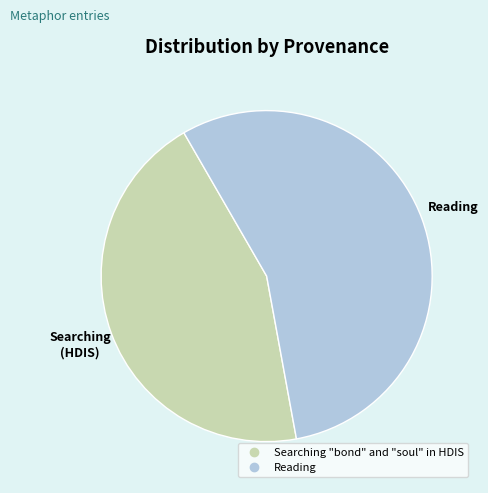

Which category has the biggest portion of the pie?

Reading